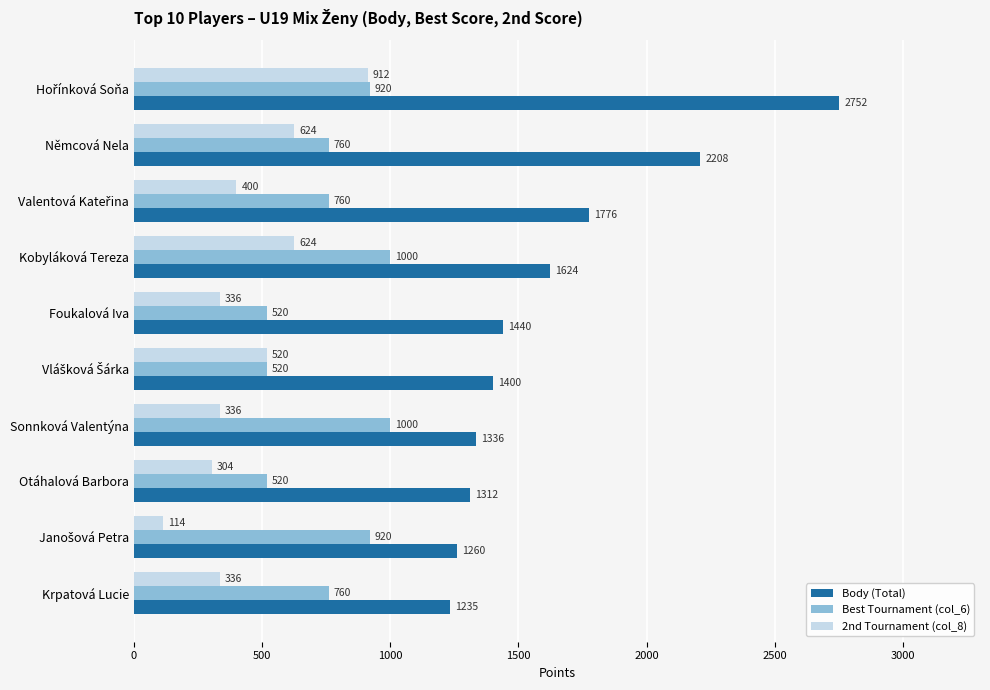

List the series in order of their peak value, highest first.

Body (Total), Best Tournament (col_6), 2nd Tournament (col_8)